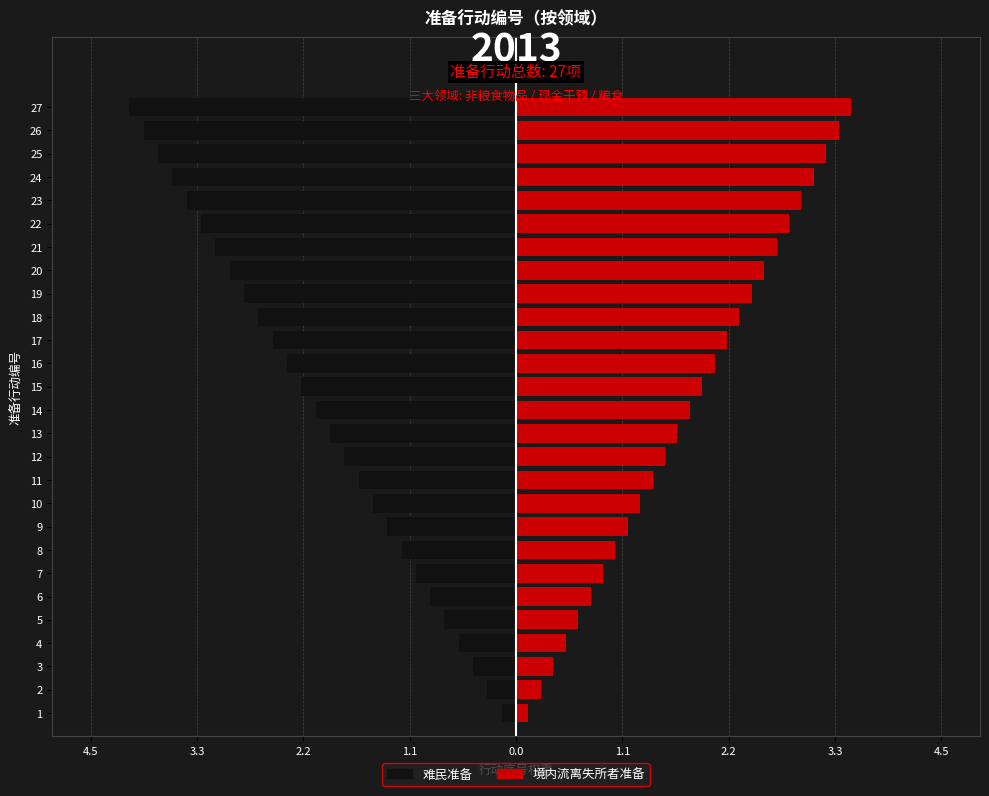

Reading left to right, list all the values displayed in this chart.

难民准备: -0.1	-0.3	-0.4	-0.6	-0.8	-0.9	-1.1	-1.2	-1.3	-1.5	-1.6	-1.8	-1.9	-2.1	-2.2	-2.4	-2.5	-2.7	-2.9	-3.0	-3.1	-3.3	-3.4	-3.6	-3.8	-3.9	-4.0
境内流离失所者准备: 0.1	0.3	0.4	0.5	0.7	0.8	0.9	1.0	1.2	1.3	1.4	1.6	1.7	1.8	2.0	2.1	2.2	2.3	2.5	2.6	2.7	2.9	3.0	3.1	3.2	3.4	3.5